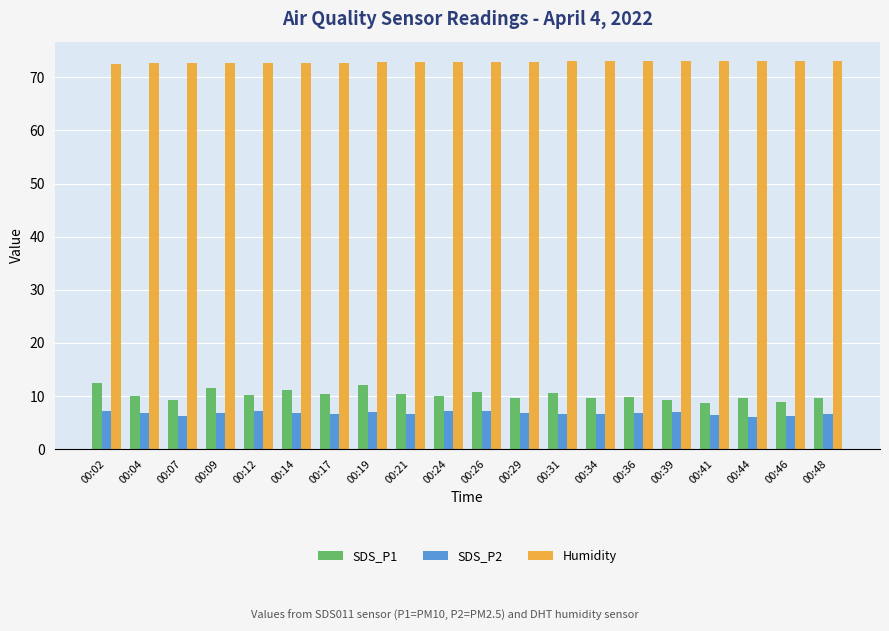

Is the value of Humidity at 00:02 greater than the value of SDS_P1 at 00:48?

Yes